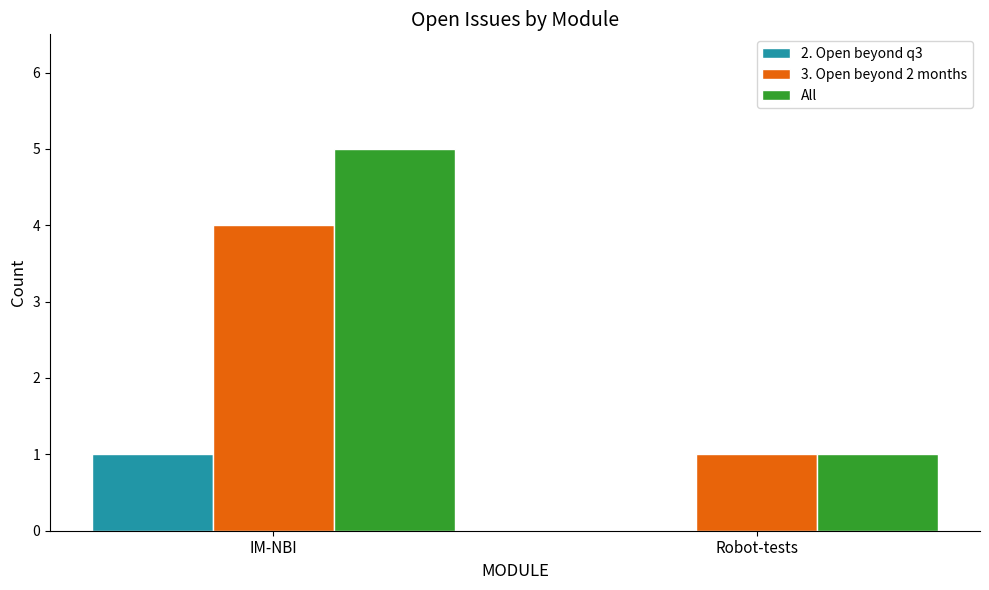

Between IM-NBI and Robot-tests, which series saw the biggest shift?

All